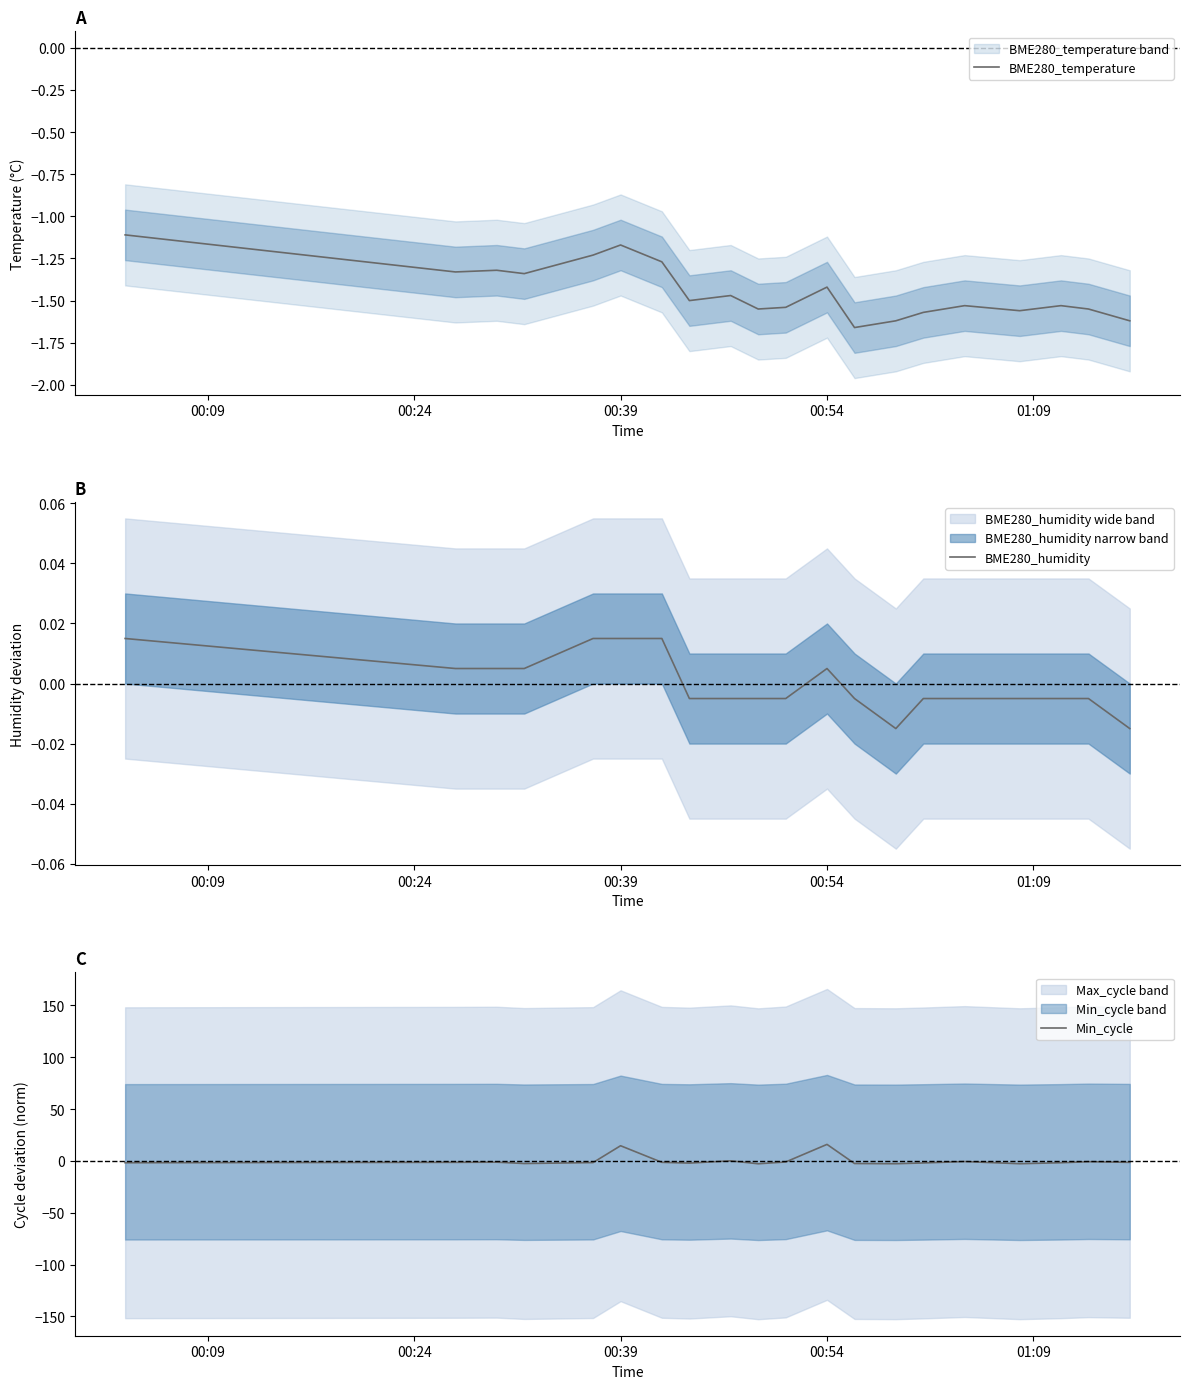

How many lines are shown in the chart?

3